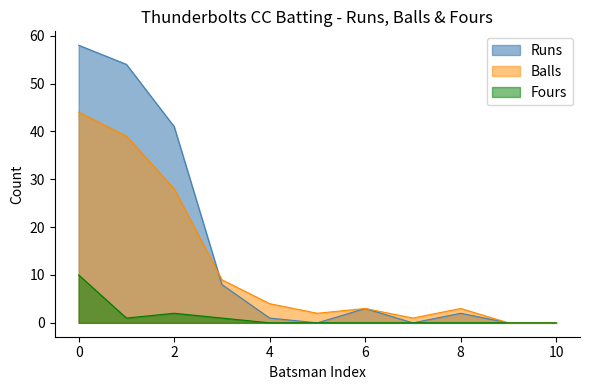

What is the greatest value displayed?

58